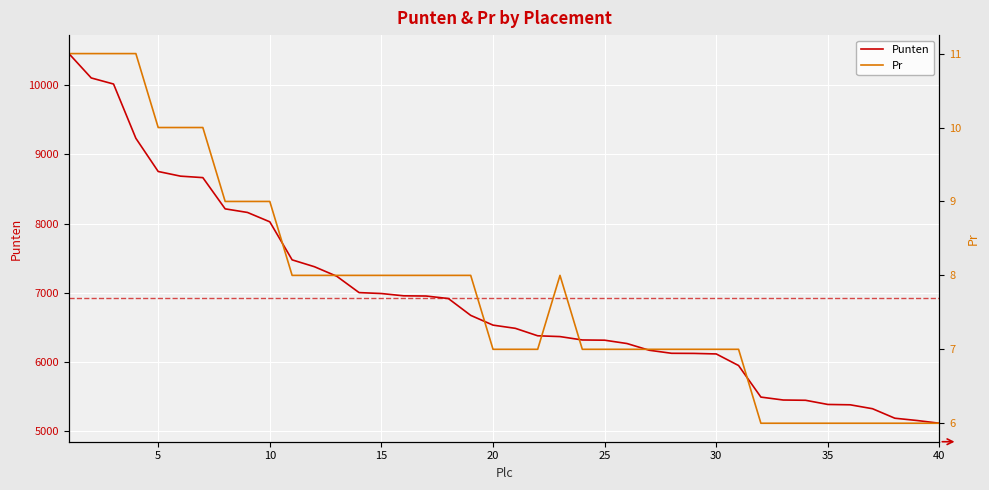

True or false: Punten and Pr cross at least once.

False